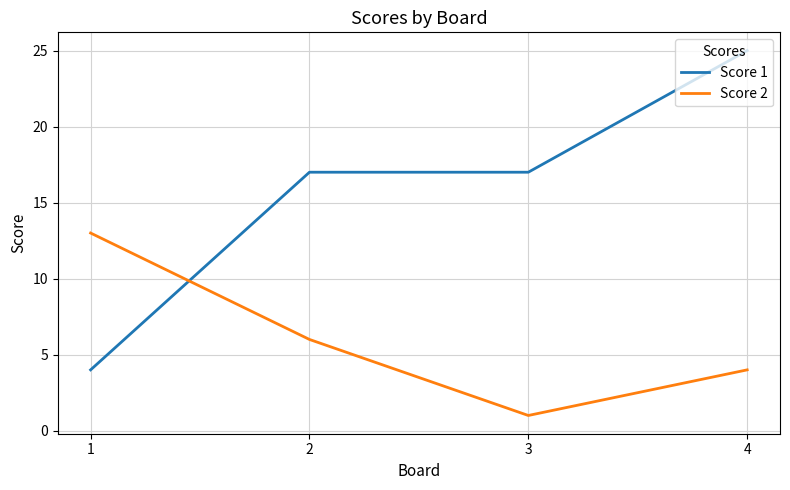

Which category has the lowest value across all series?

3